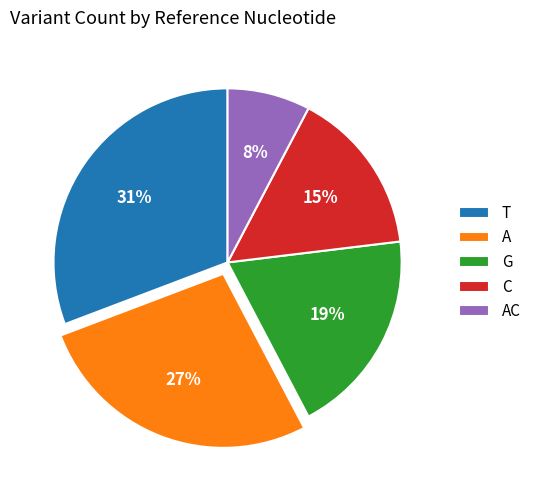

Do A and C together represent more than half of the pie?

No